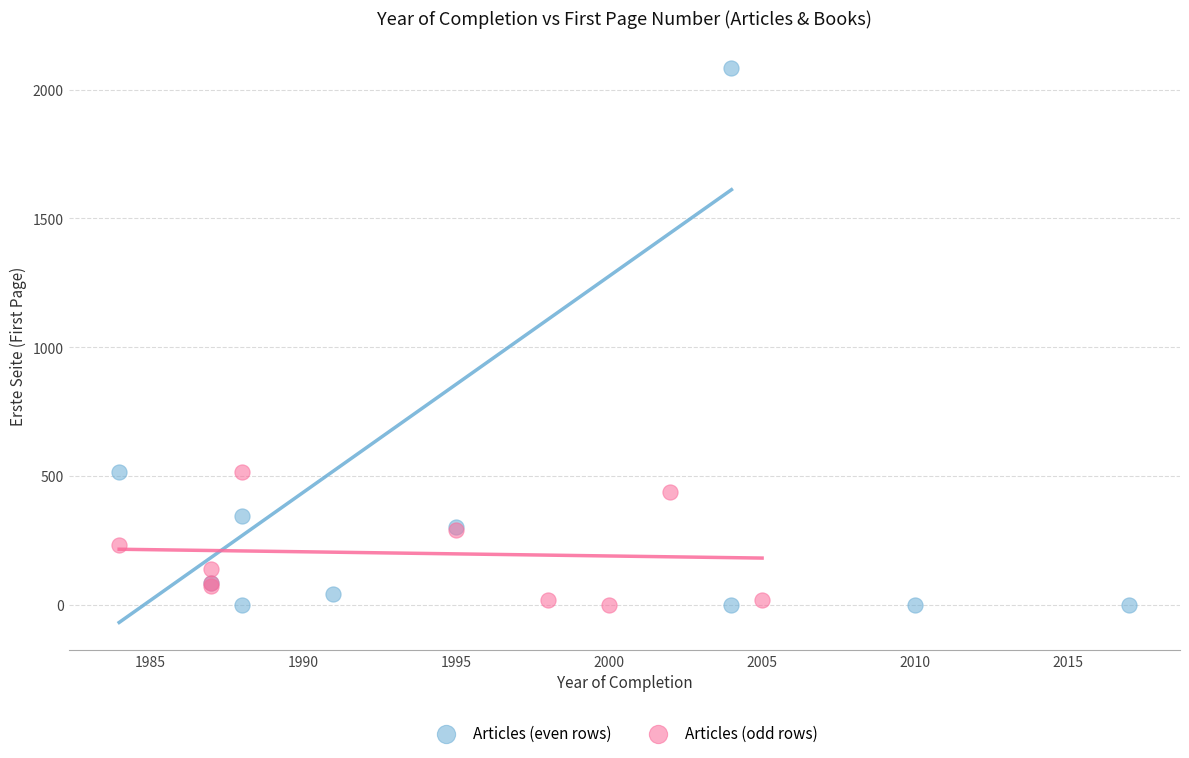

Which series has the widest spread of Y values?

Articles (even rows)